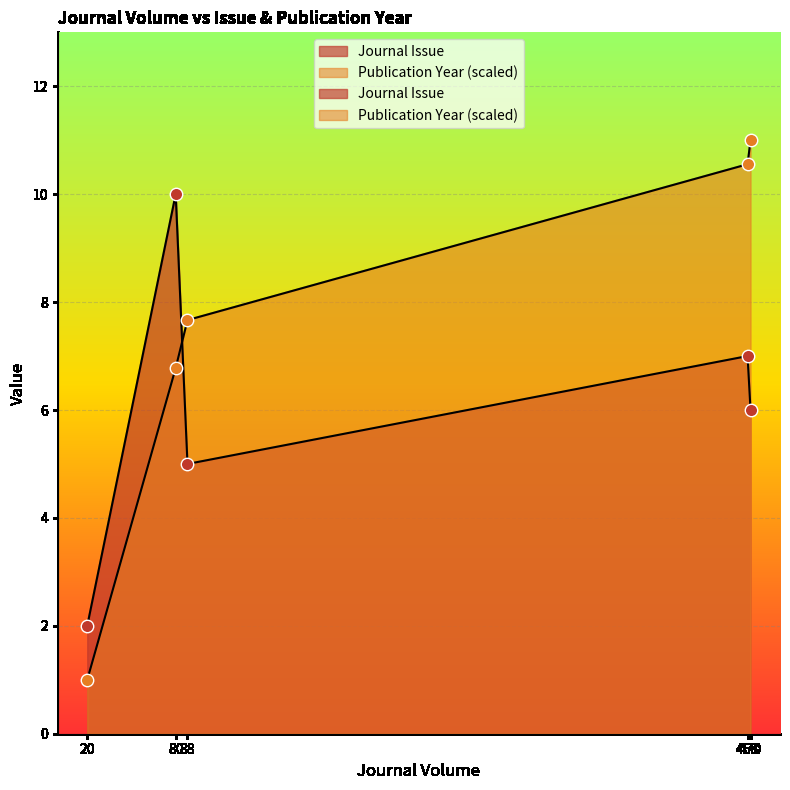

Which series has the widest spread of Y values?

Publication Year